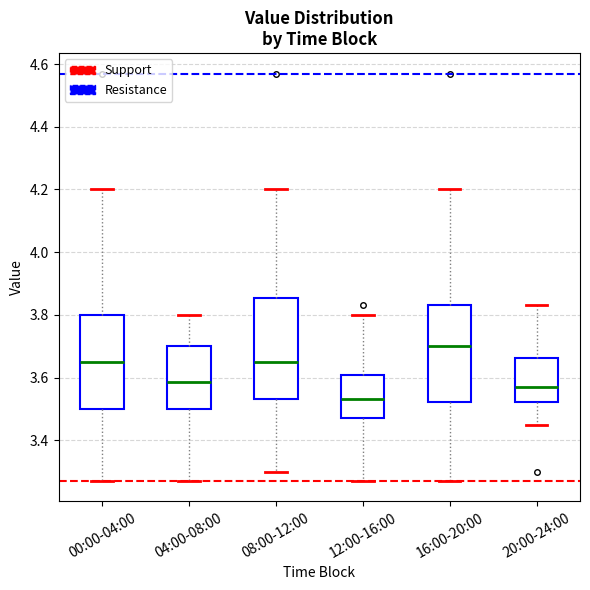

Where is the upper edge of the box for 16:00-20:00 on the y-axis? The values are not printed on the chart, so give them approximately, as read against the axis.

3.84